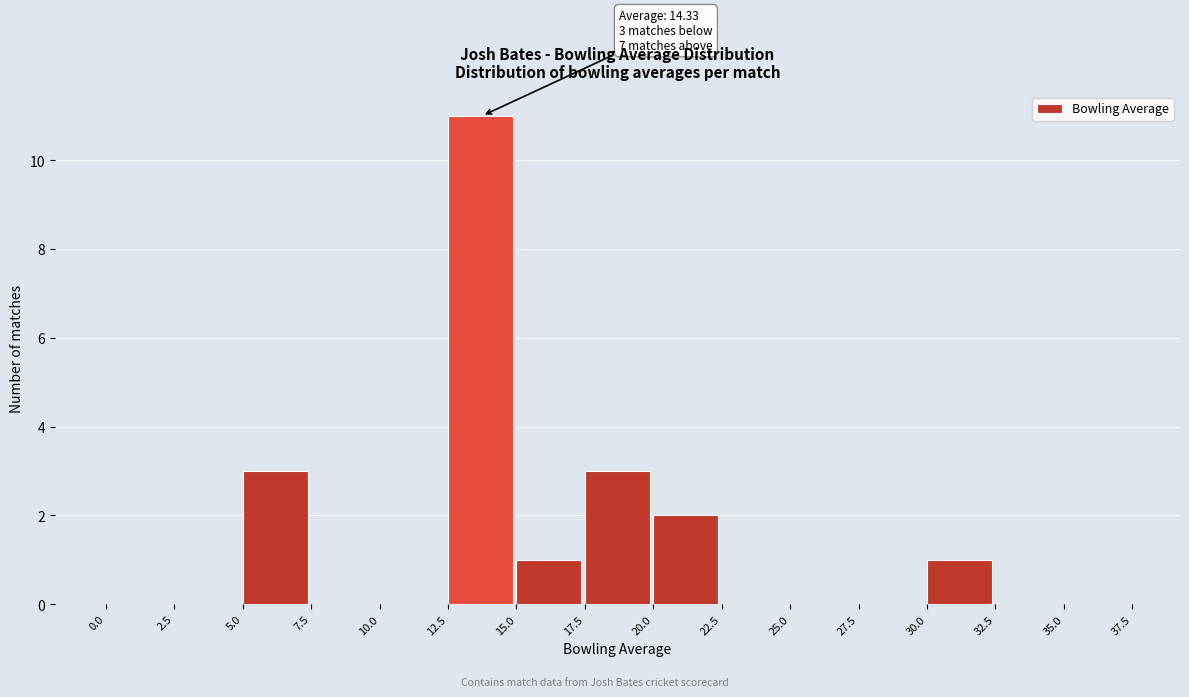

Which range on the x-axis has the tallest bar?

12.5 to 15.0